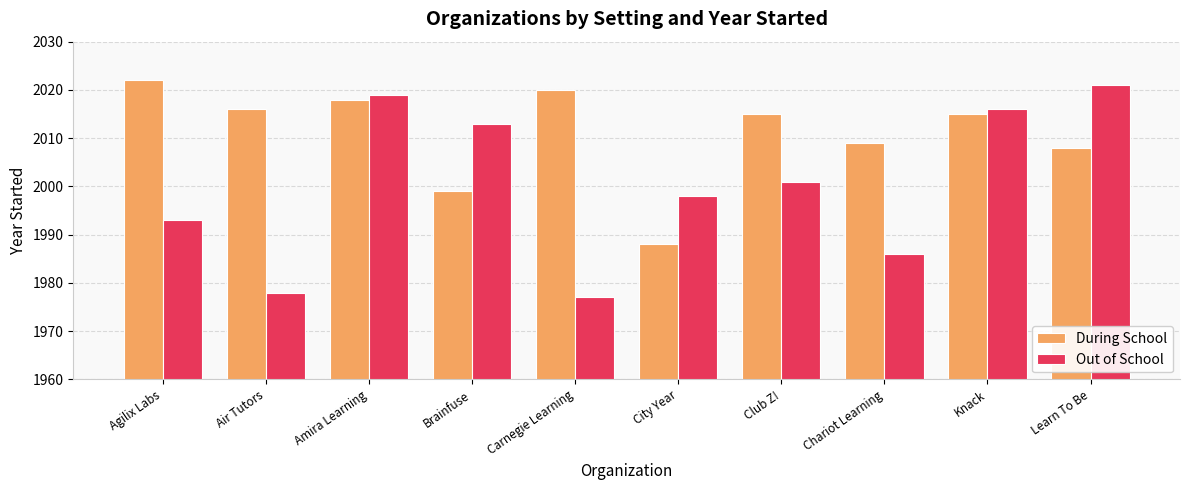

What is the value of the Out of School bar at the 3rd from the left?

2019